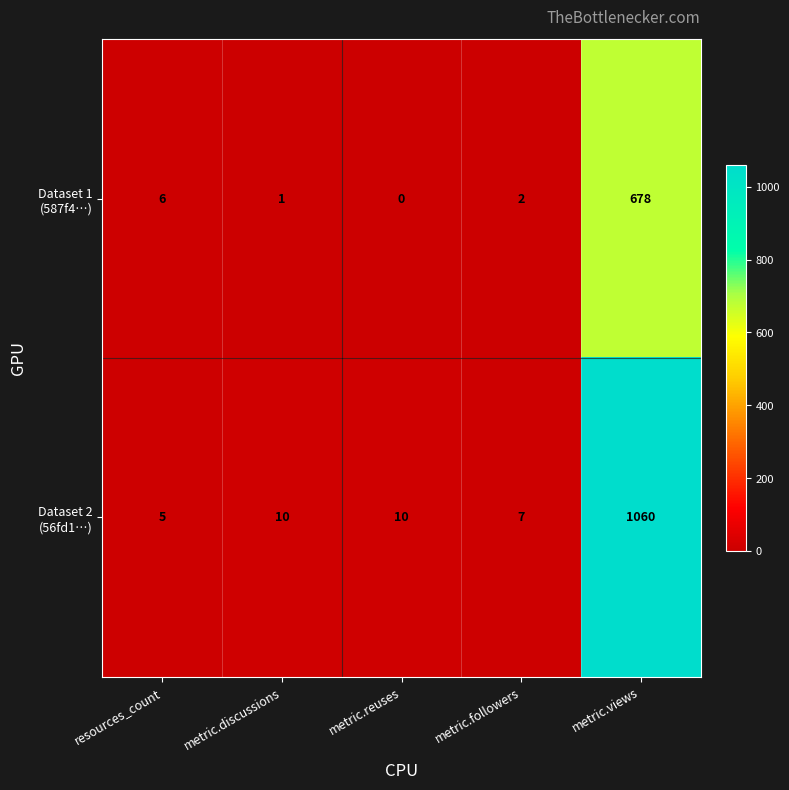

At which category is the sum across all series the highest?

metric.views